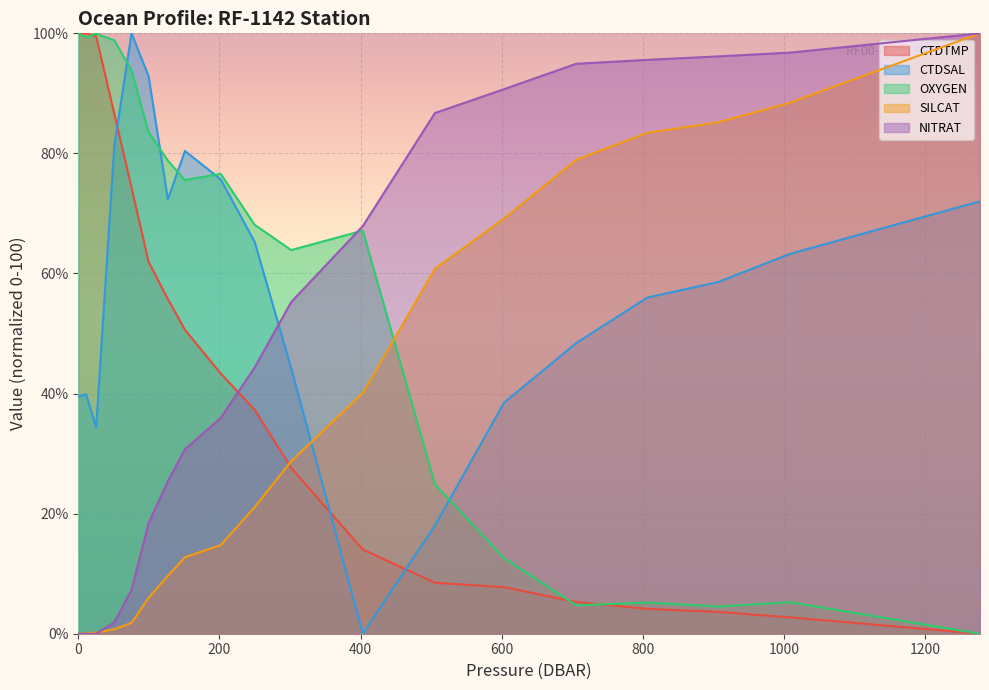

Count the number of categories in the chart.

19